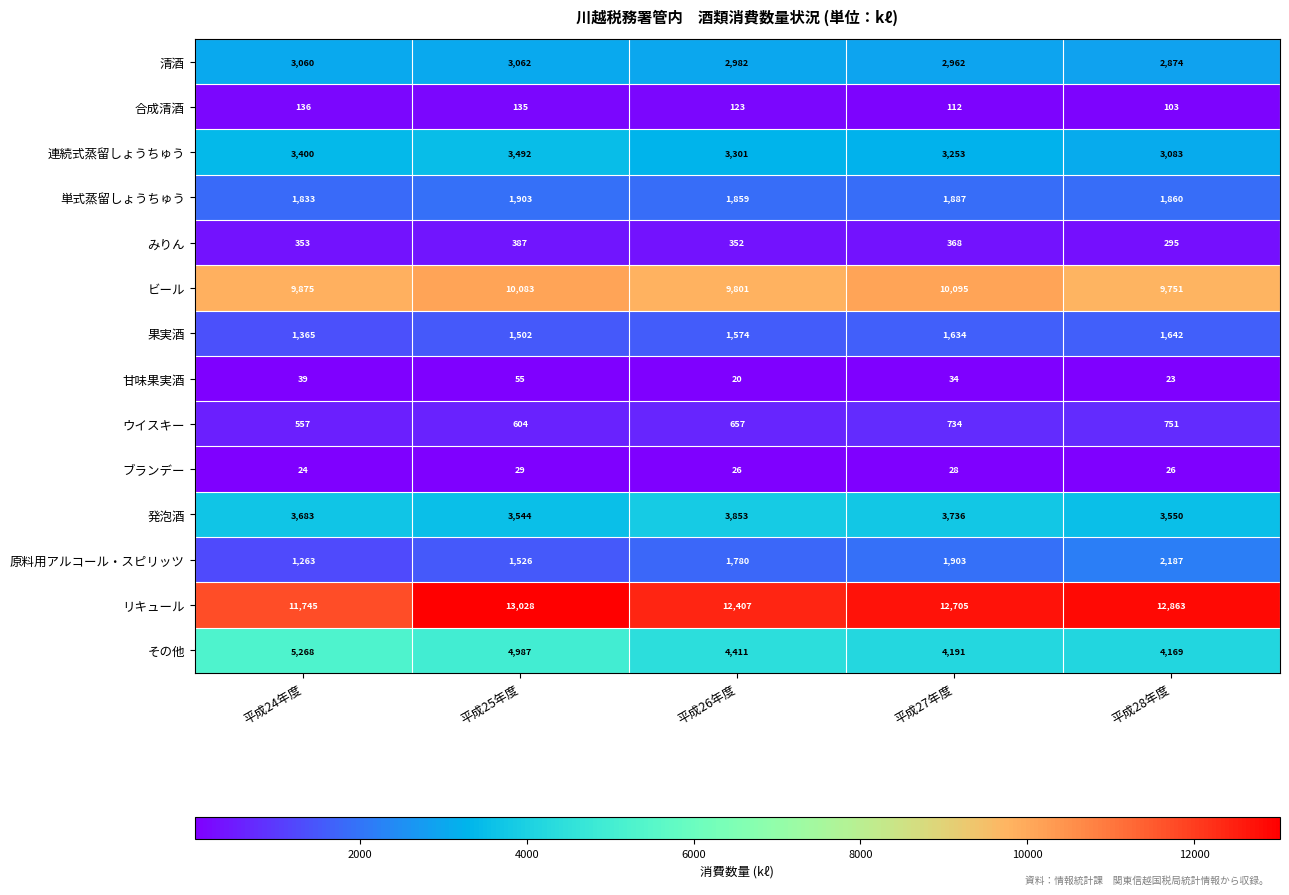

At which category is the sum across all series the highest?

平成25年度